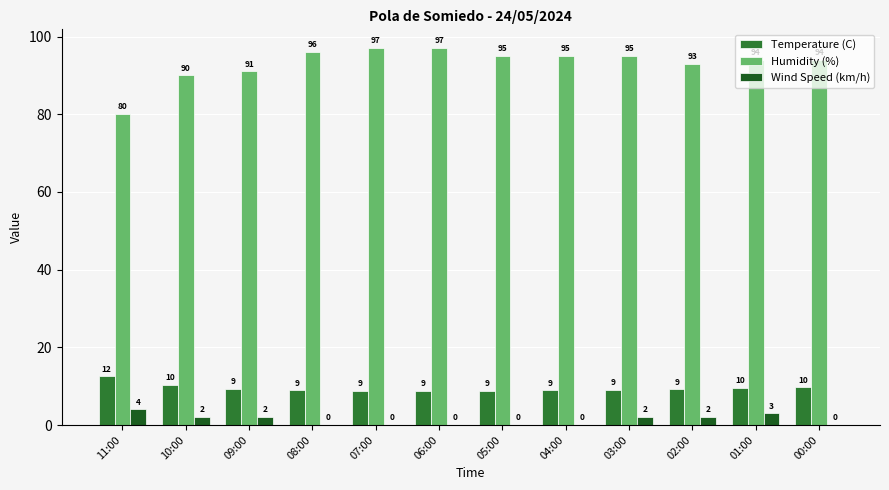

Where does the Temperature (C) series first go above 9?

11:00